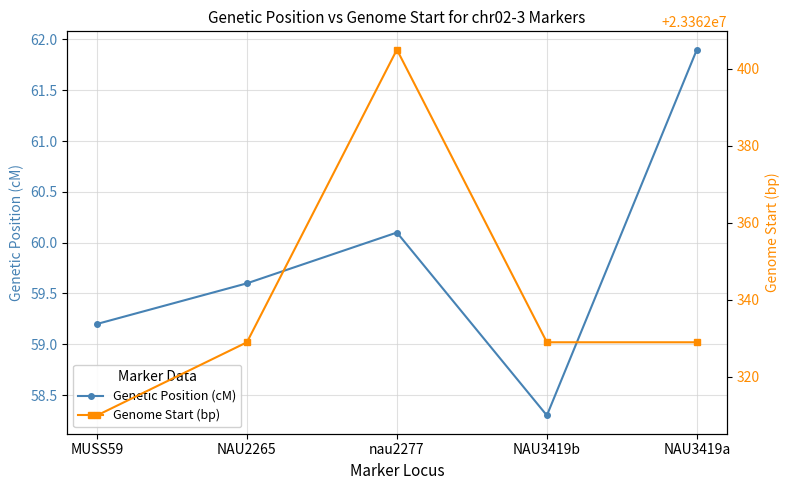

Does the chart display data point markers on the line(s)?

Yes